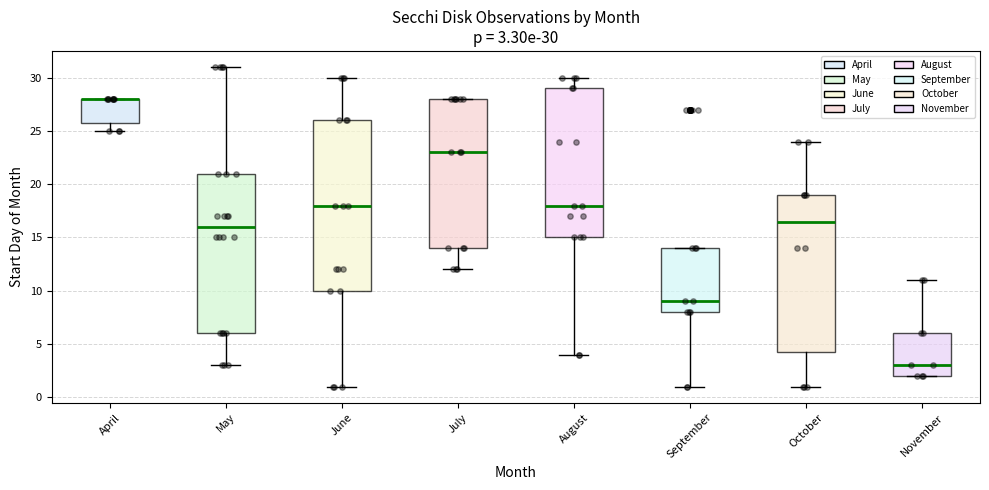

Comparing the boxes themselves (not the whiskers), which one is the tallest?

June